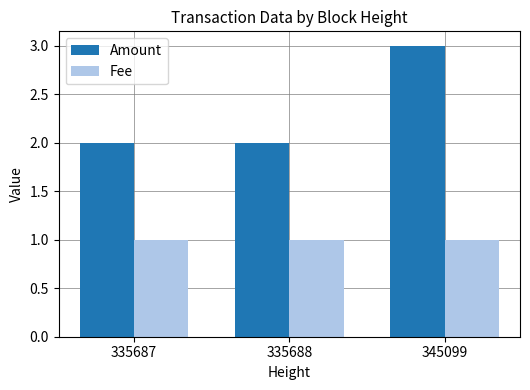

Is it true that Amount equals 2.0 at 335688?

True